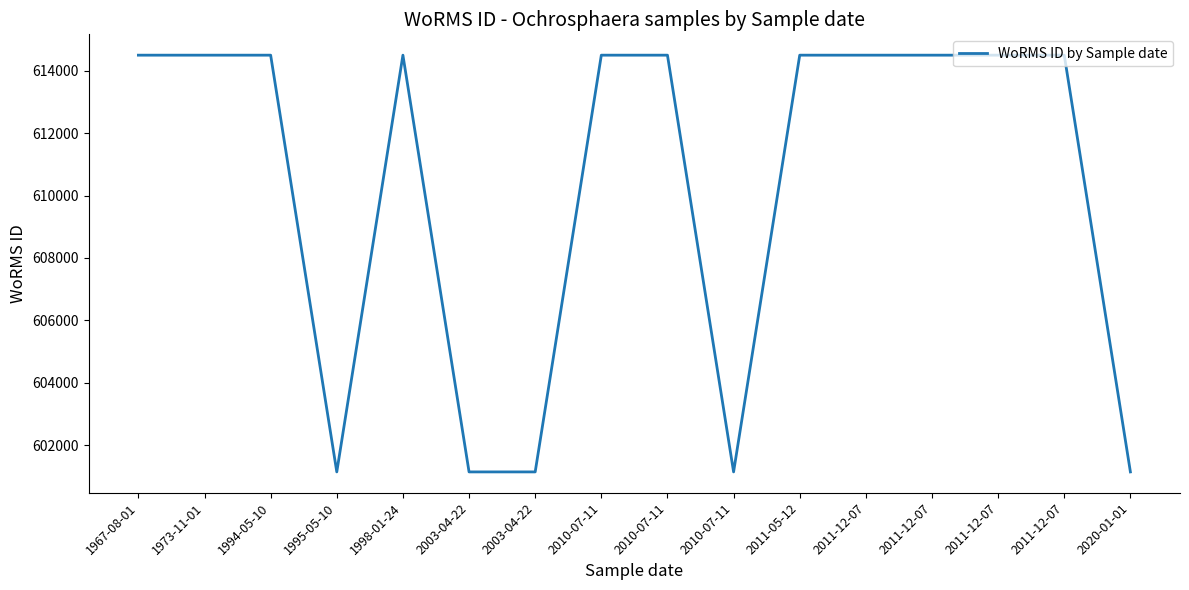

What is the ratio of the value at 2011-05-12 to the value at 2010-07-11?

1.0